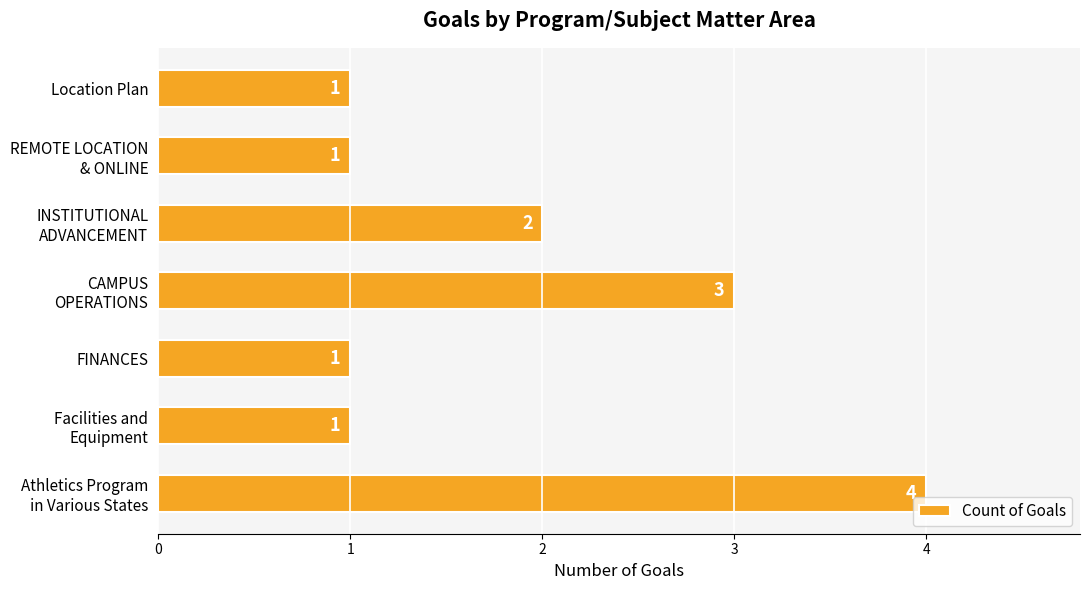

What is the difference between the maximum and second lowest values?

3